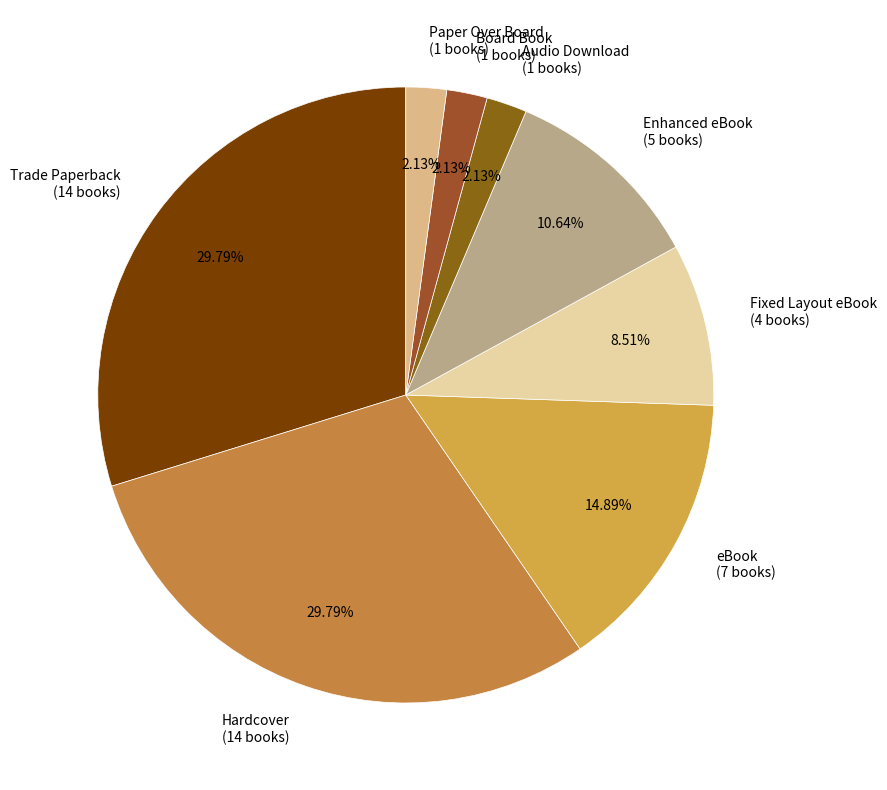

To the nearest percent, what portion does Fixed Layout eBook represent?

9%